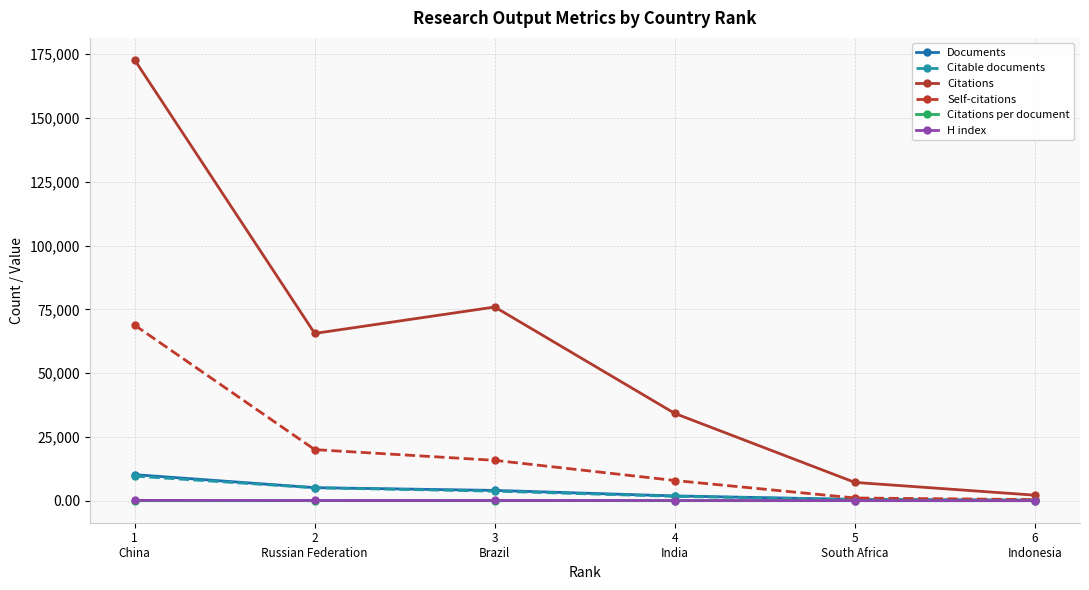

What is the spread (max minus min) of values at 1
China?

172774.1